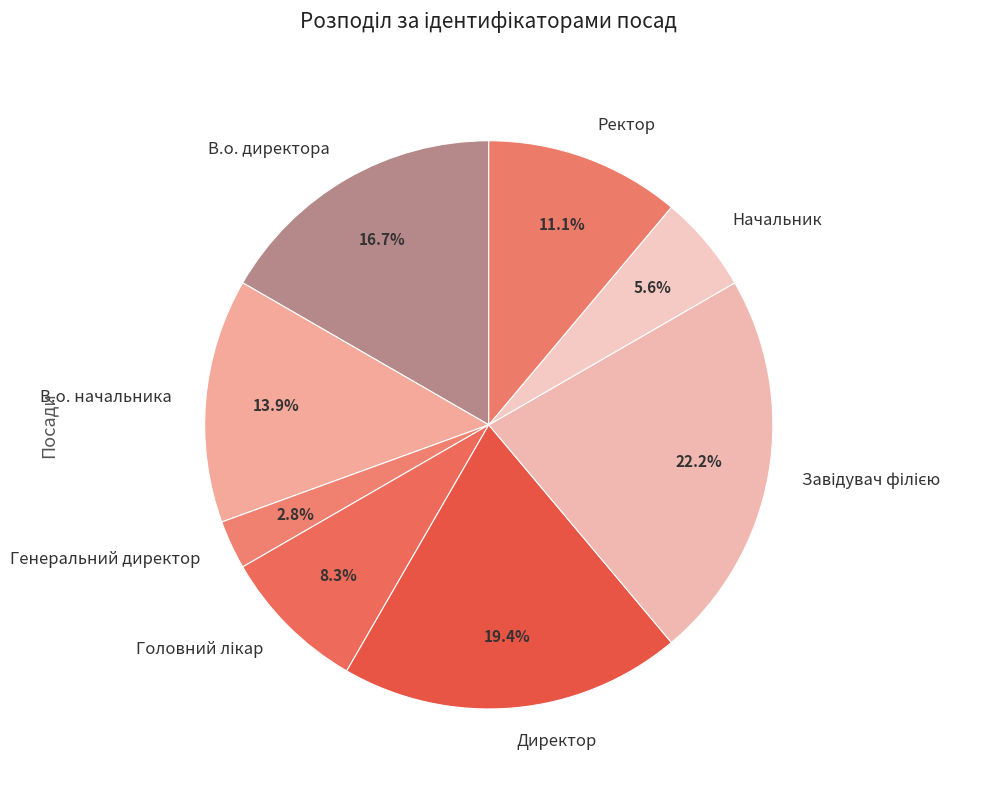

Is it true that Ректор is 6% of the pie?

False